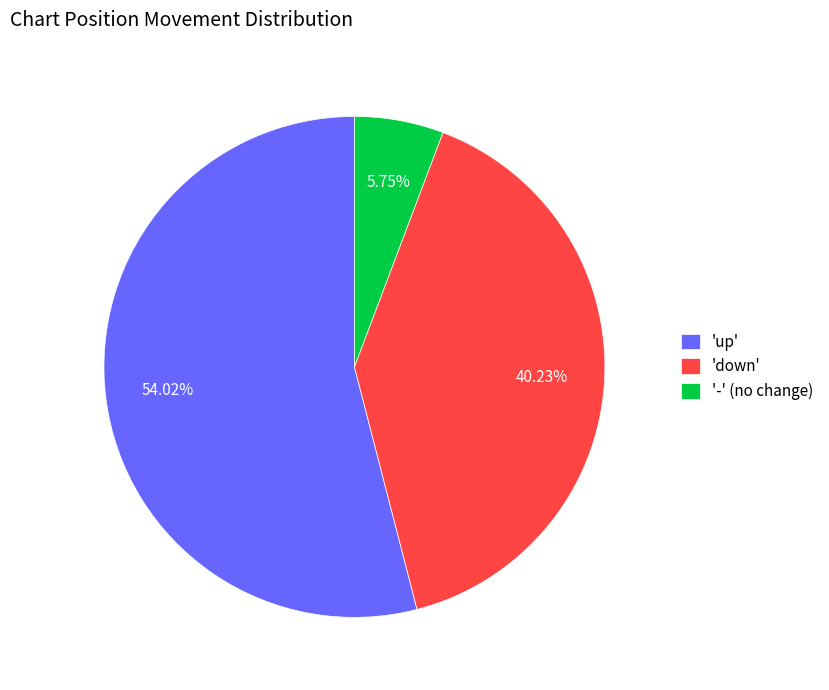

To the nearest percent, what is the difference between the largest and smallest slice percentages?

48%